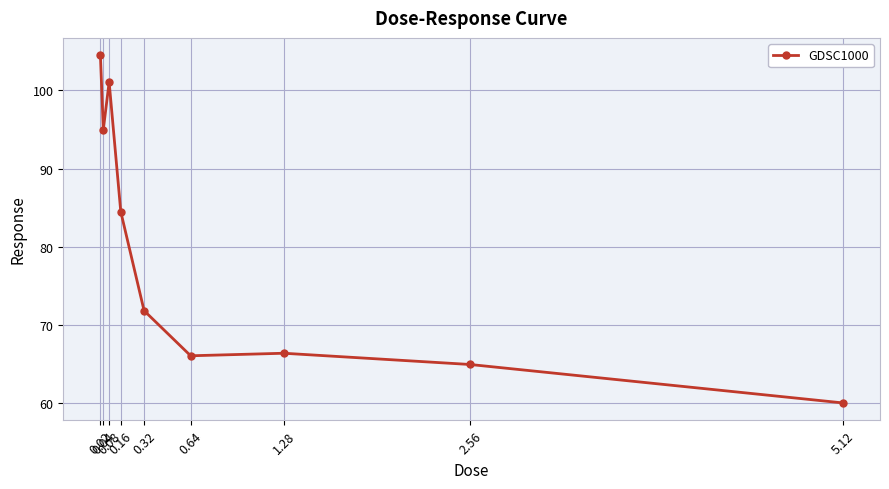

What is the ratio of the value at 0.32 to the value at 1.28?

1.1